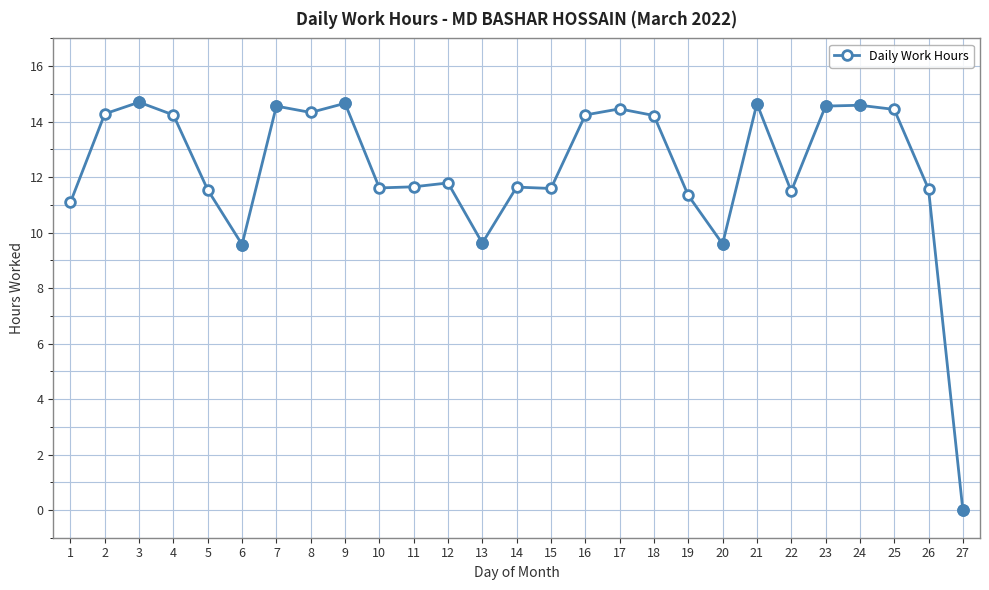

At which category does the data reach its first local valley?

6